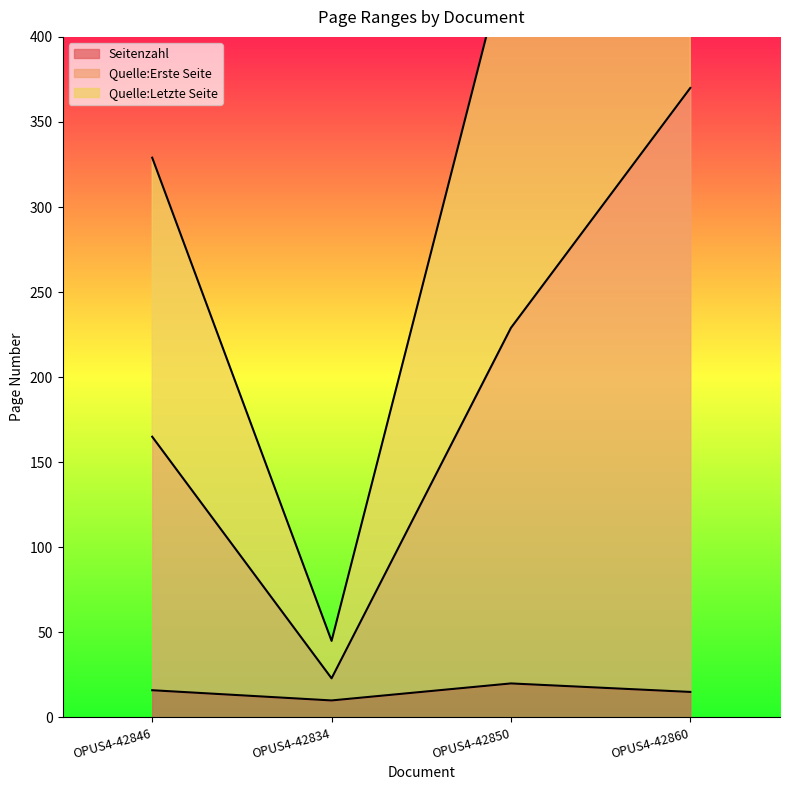

True or false: Quelle:Erste Seite and Seitenzahl intersect in this chart.

False